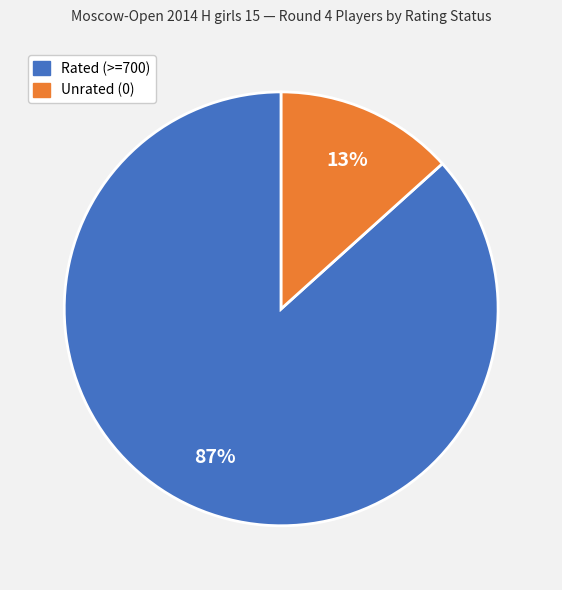

Is Unrated (0) the majority of the pie?

No